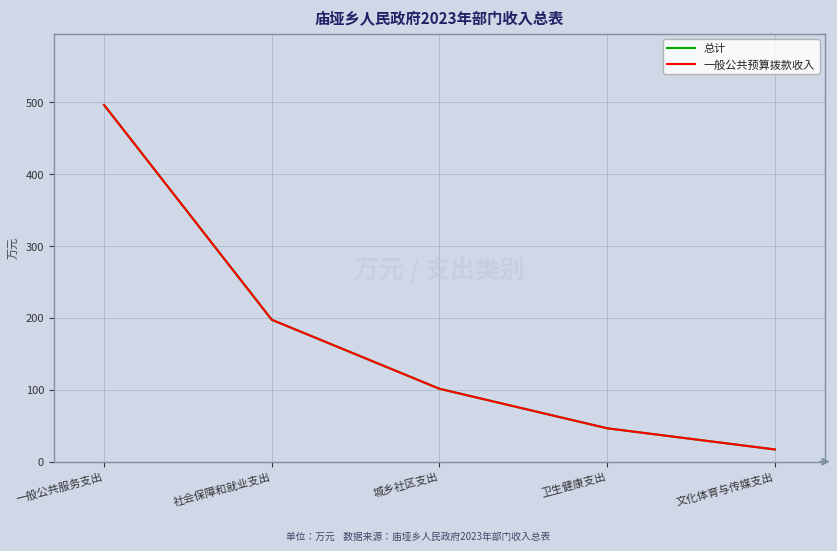

True or false: 一般公共预算拨款收入 has more than 2 points higher than both neighbors.

False